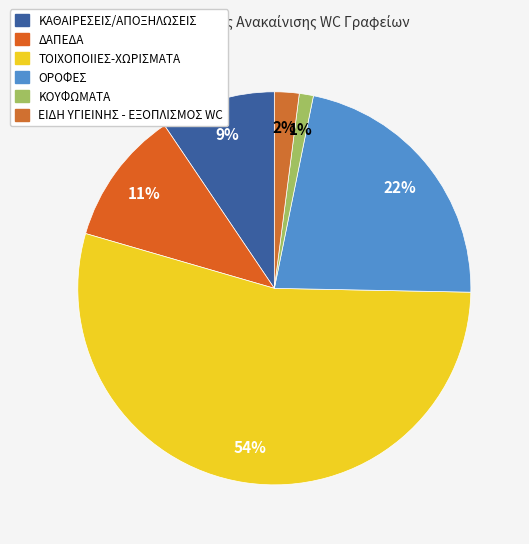

What is the majority slice?

ΤΟΙΧΟΠΟΙΙΕΣ-ΧΩΡΙΣΜΑΤΑ